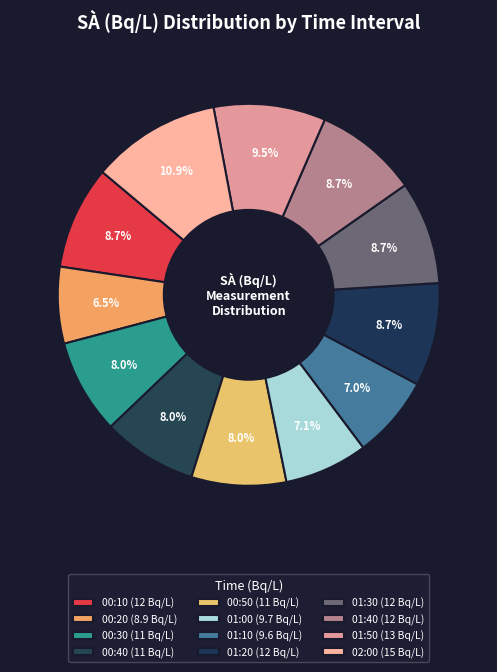

Count the number of slices in the pie.

12